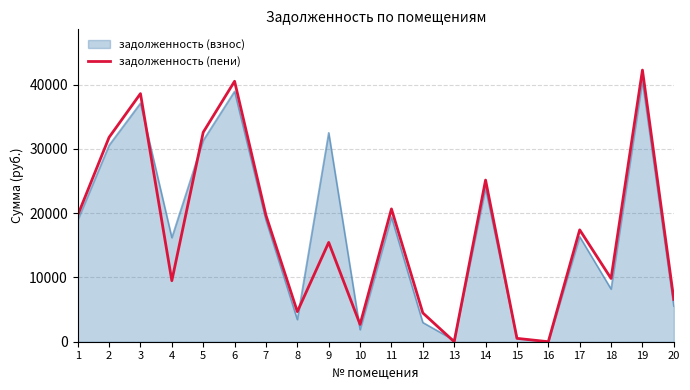

Rank the series at 4 from highest to lowest value.

задолженность (взнос), задолженность (пени)